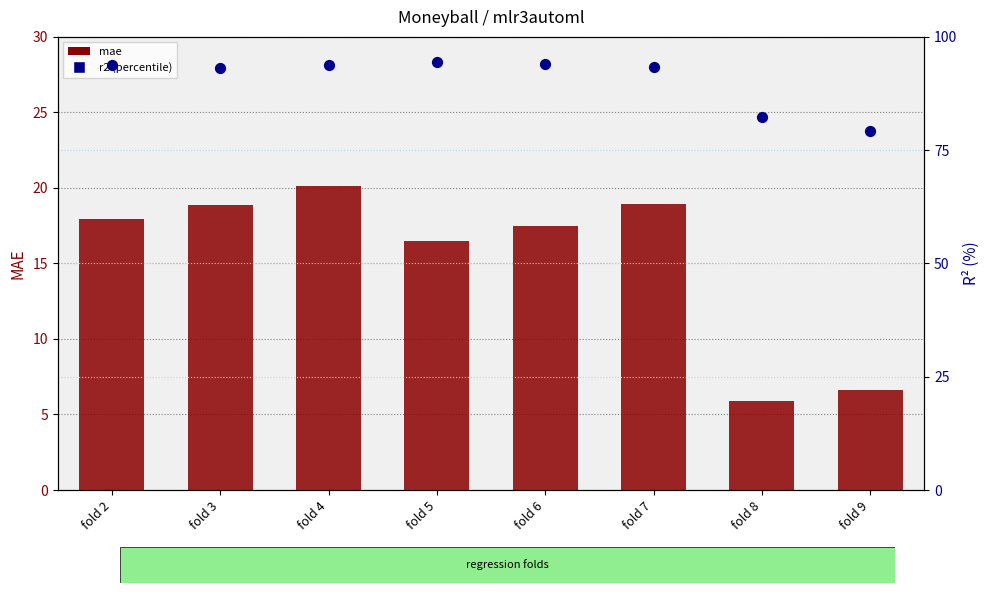

At which category is the sum across all series the highest?

fold 4